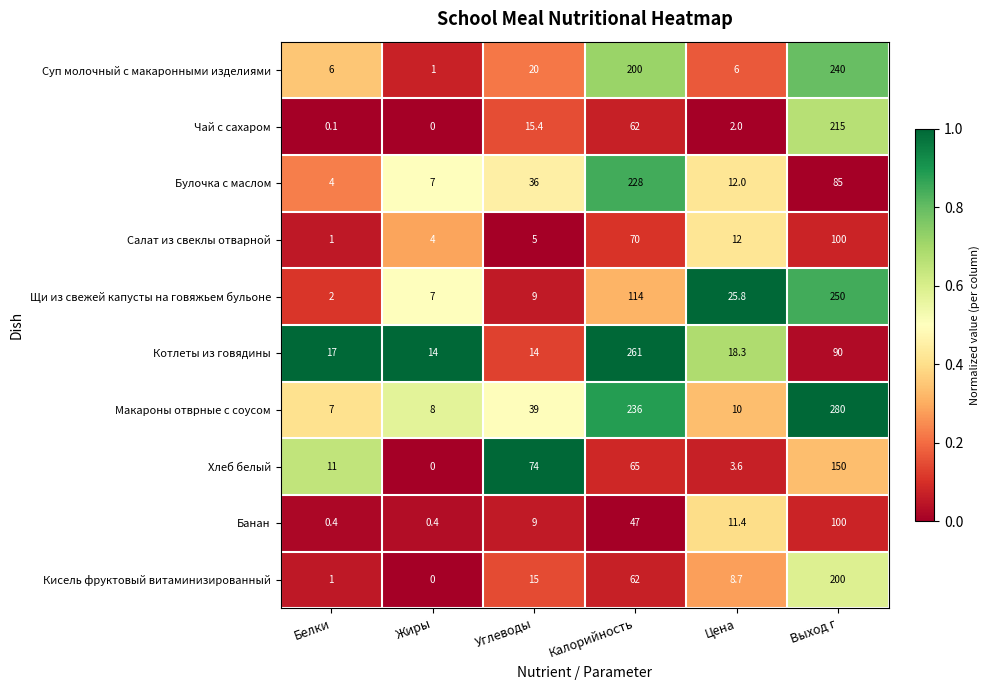

At which label is Суп молочный с макаронными изделиями closest to 120?

Калорийность